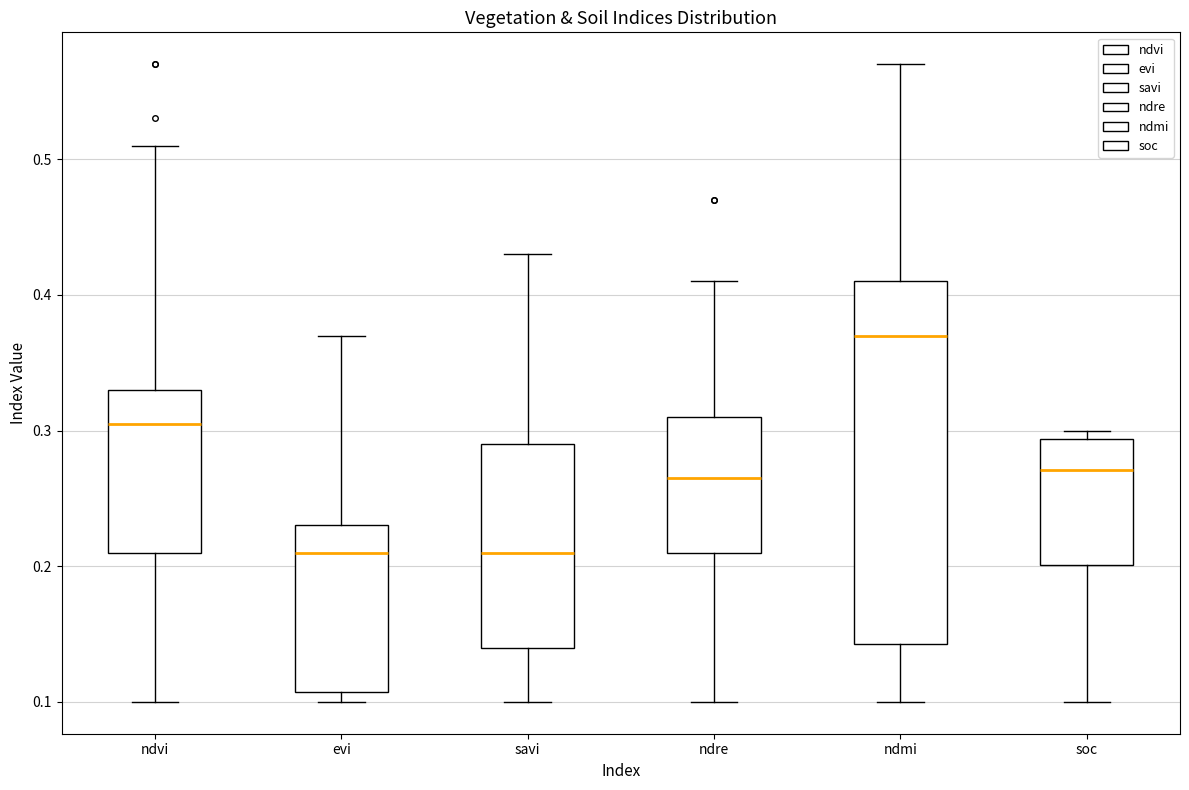

Where is the lower edge of the box for ndmi on the y-axis? The values are not printed on the chart, so give them approximately, as read against the axis.

0.14